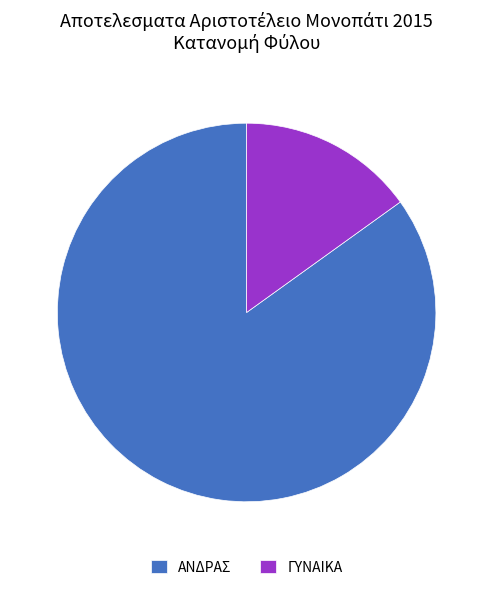

How many slices are in this pie chart?

2